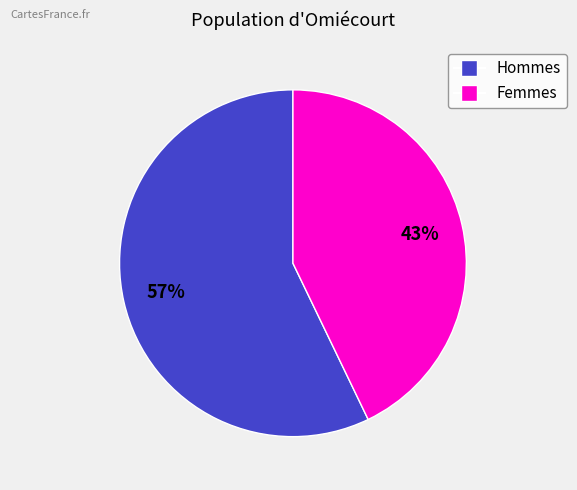

Combined, do Hommes and Femmes account for over 50%?

Yes